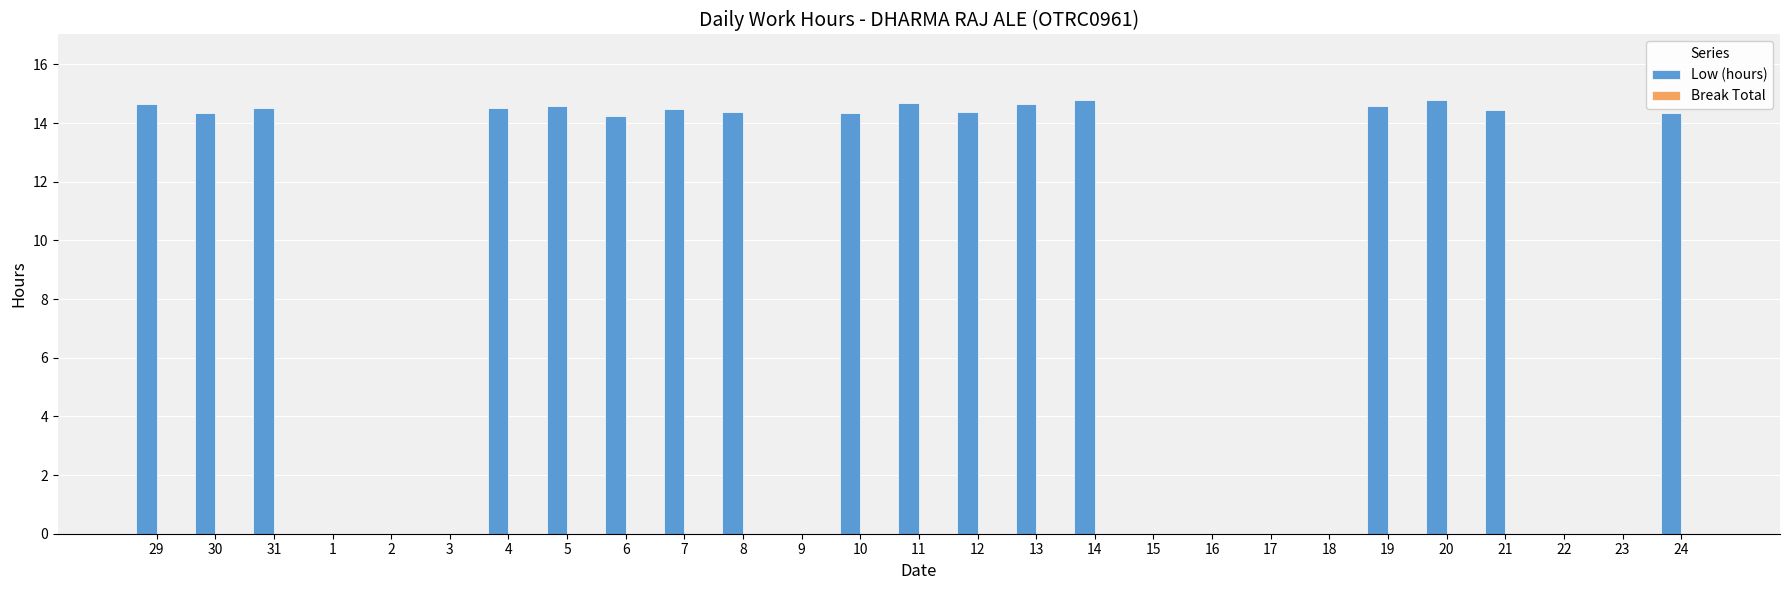

True or false: the data shows 0.0 at 2.

True